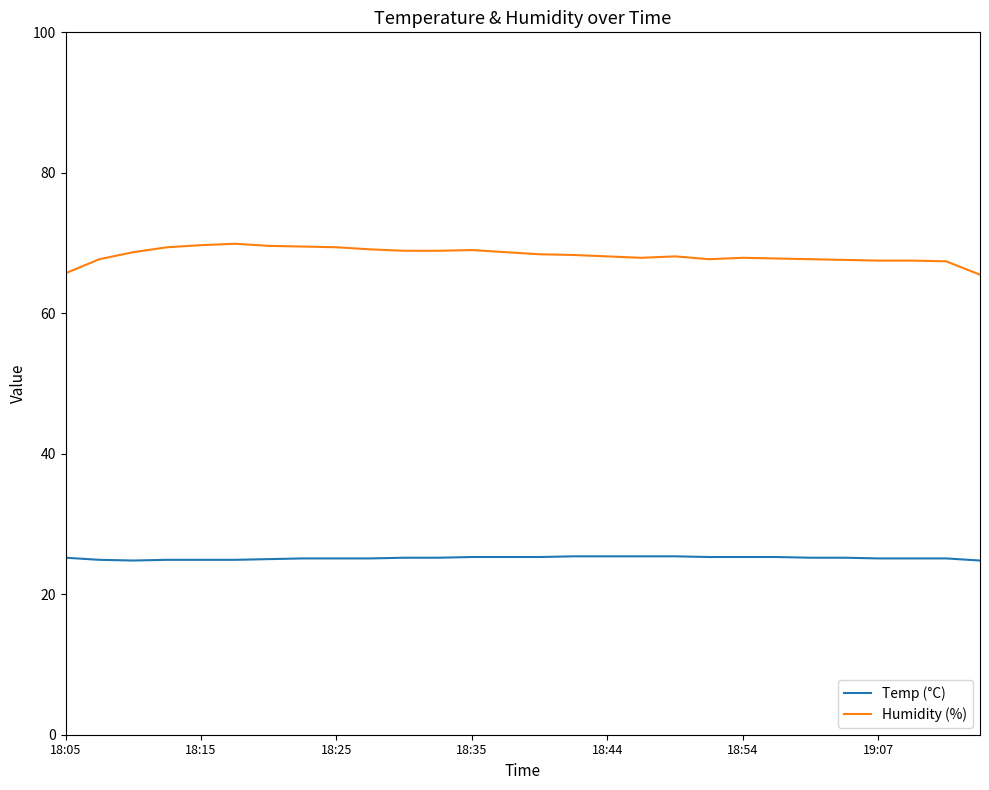

What is the greatest value displayed?

69.9